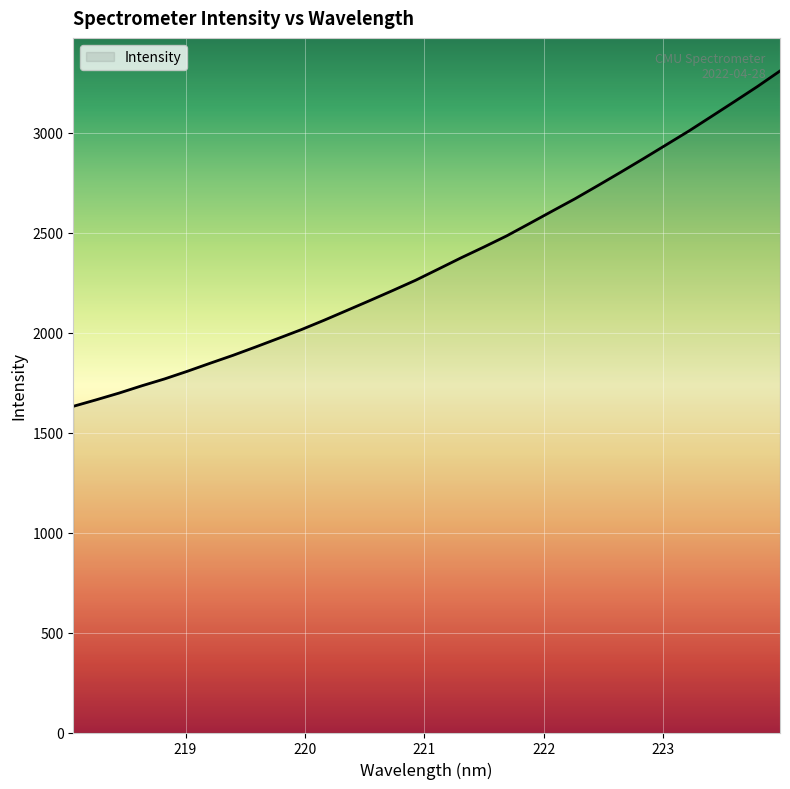

What is the maximum value shown in the chart?

3308.1